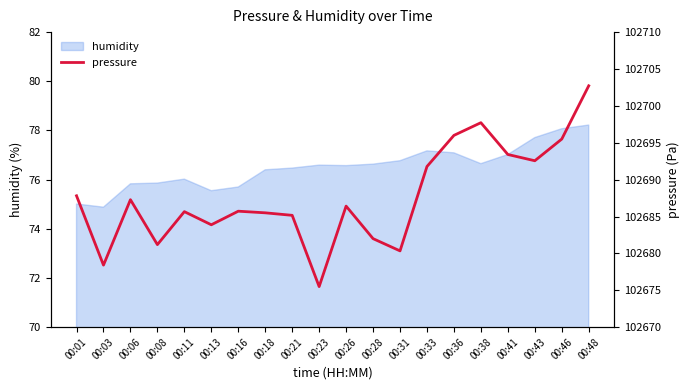

Approximately how many times larger is the value at 00:38 compared to 00:03?

1.0